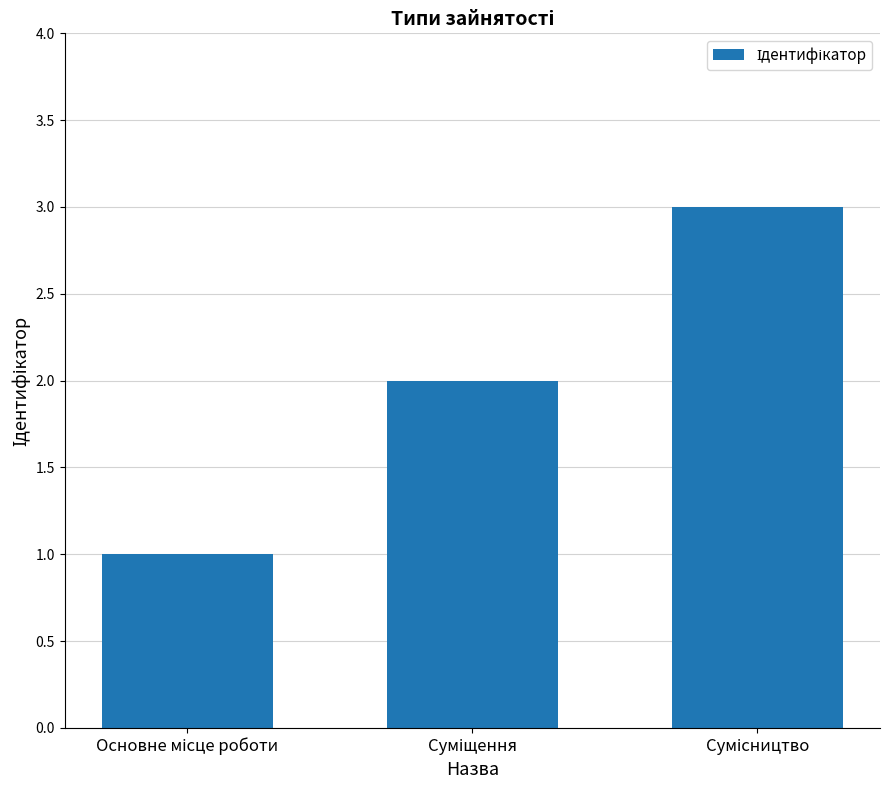

What is the sum of all values?

6